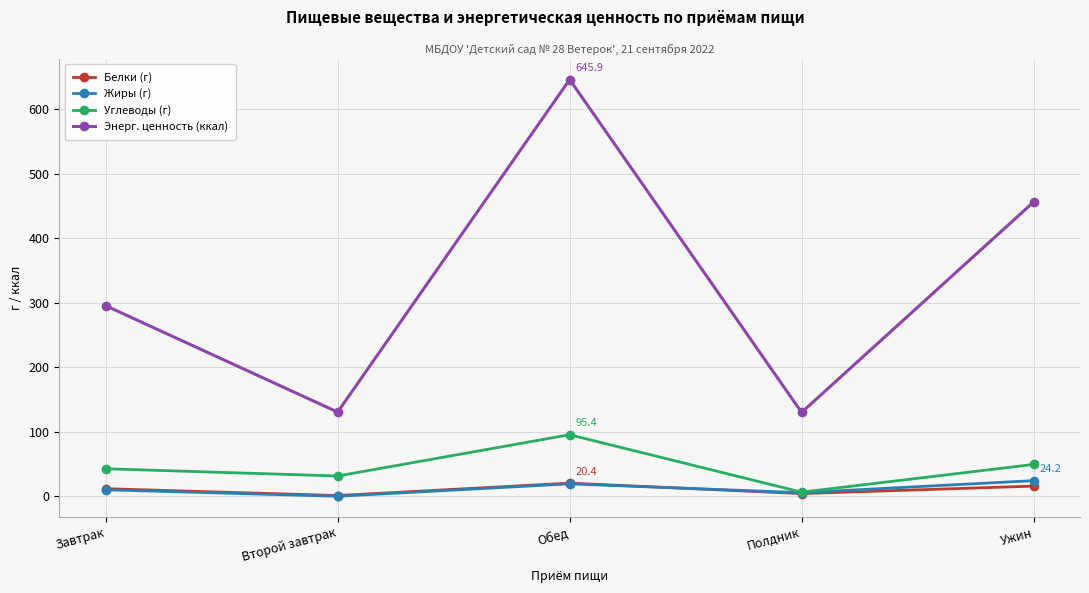

What are all the series names shown in the legend?

Белки (г), Жиры (г), Углеводы (г), Энерг. ценность (ккал)